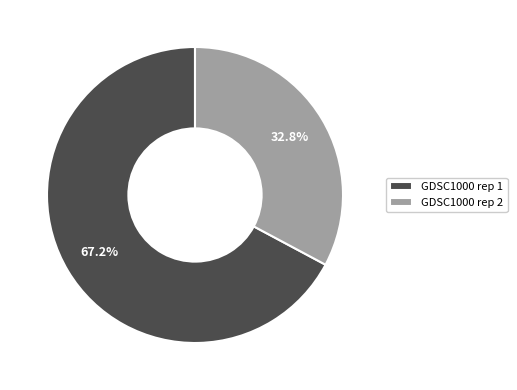

How many segments does this pie chart have?

2